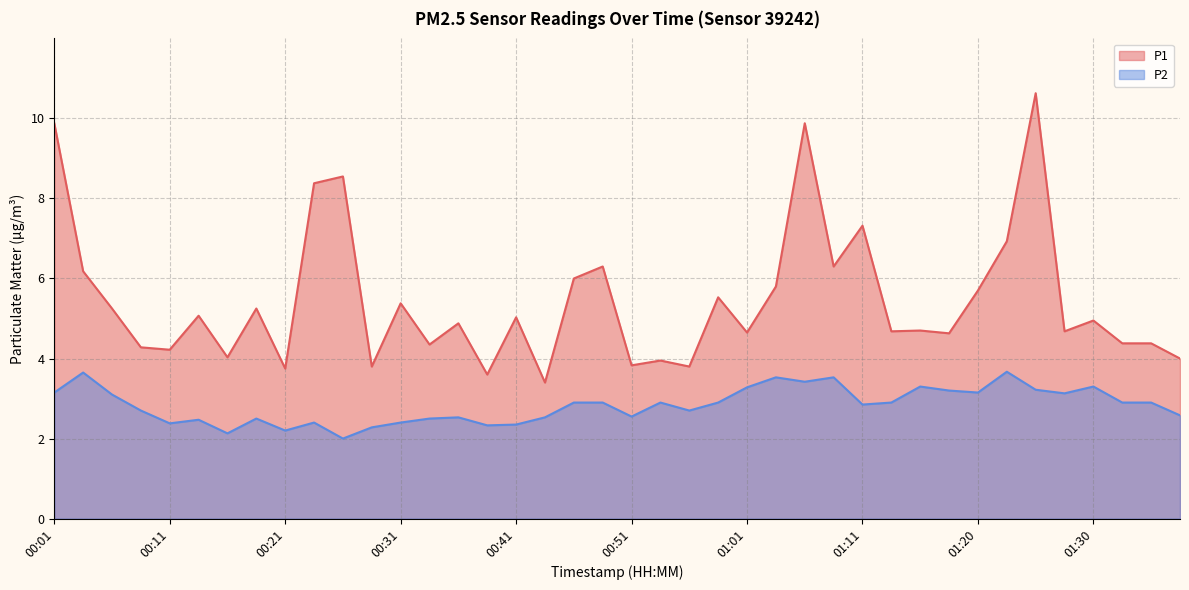

What is the difference between the maximum and minimum values in the P1 series?

7.2